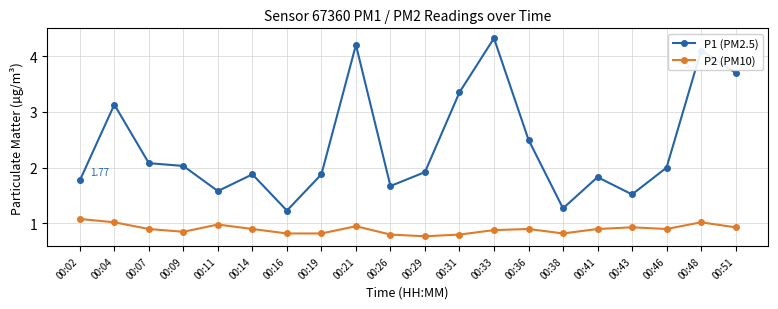

In P1 (PM2.5), how many points are lower than both neighbors (excluding endpoints)?

5